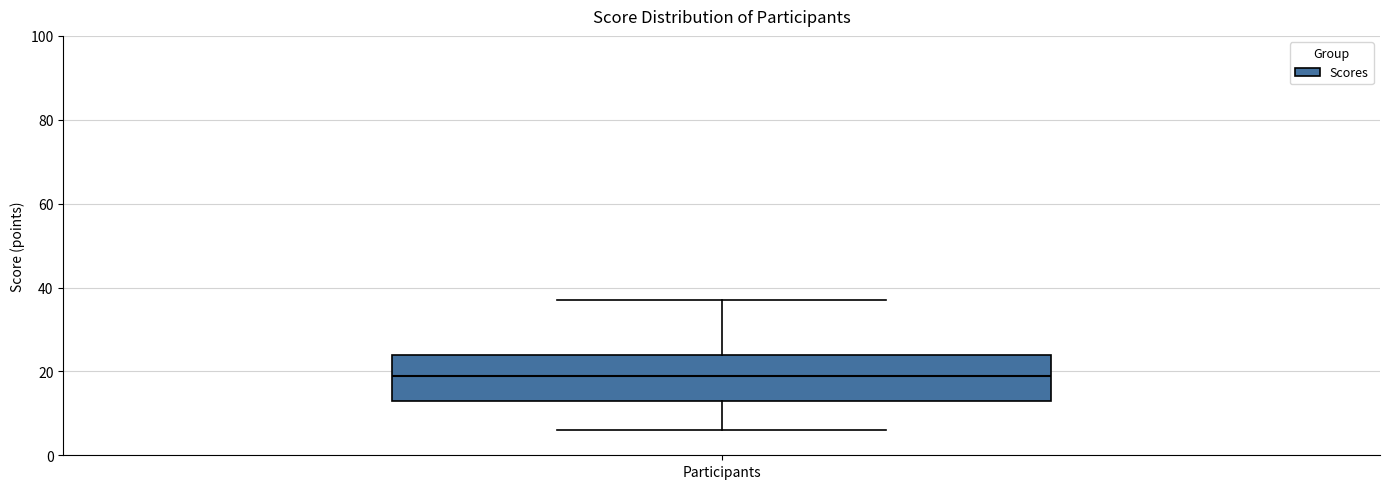

Read this box plot against the y-axis: the position of the median line, the range covered by the box, and the ends of both whiskers. The values are not printed on the chart, so give them approximately, as read against the axis.

median 20, box 14 to 24, whiskers 6 to 38